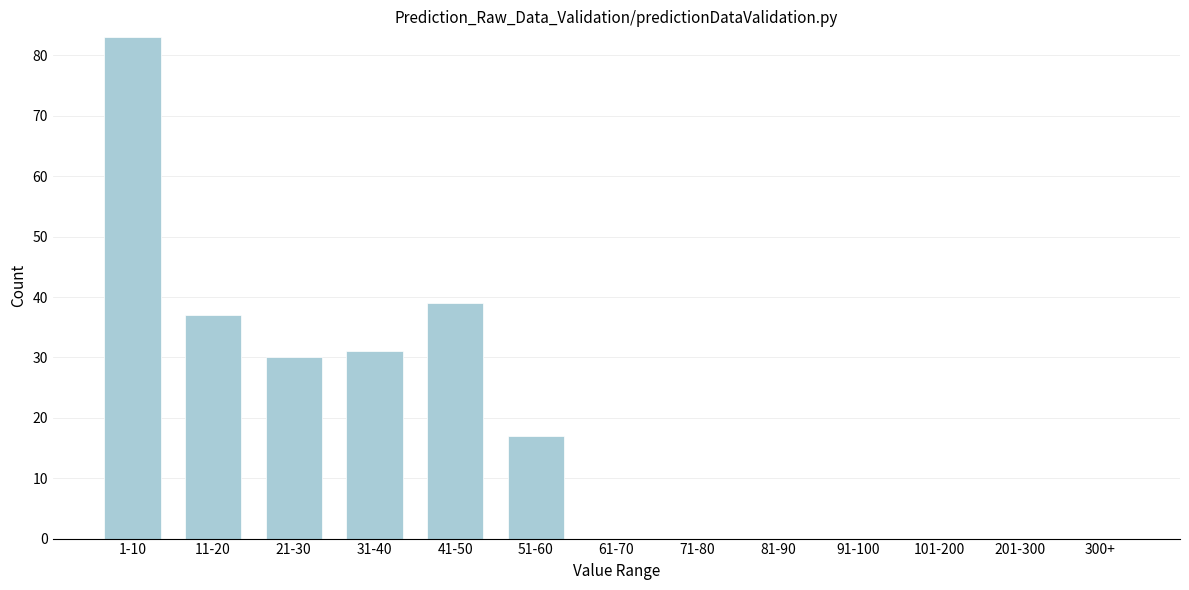

Where is the data nearest to the value 41?

41-50